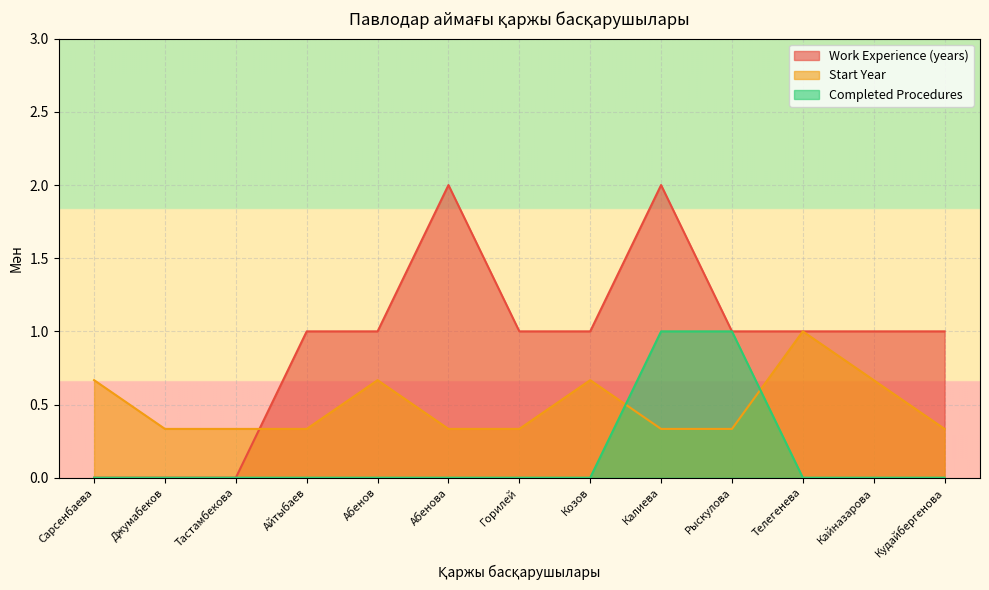

How many data points in Work Experience (years) are above 1?

2